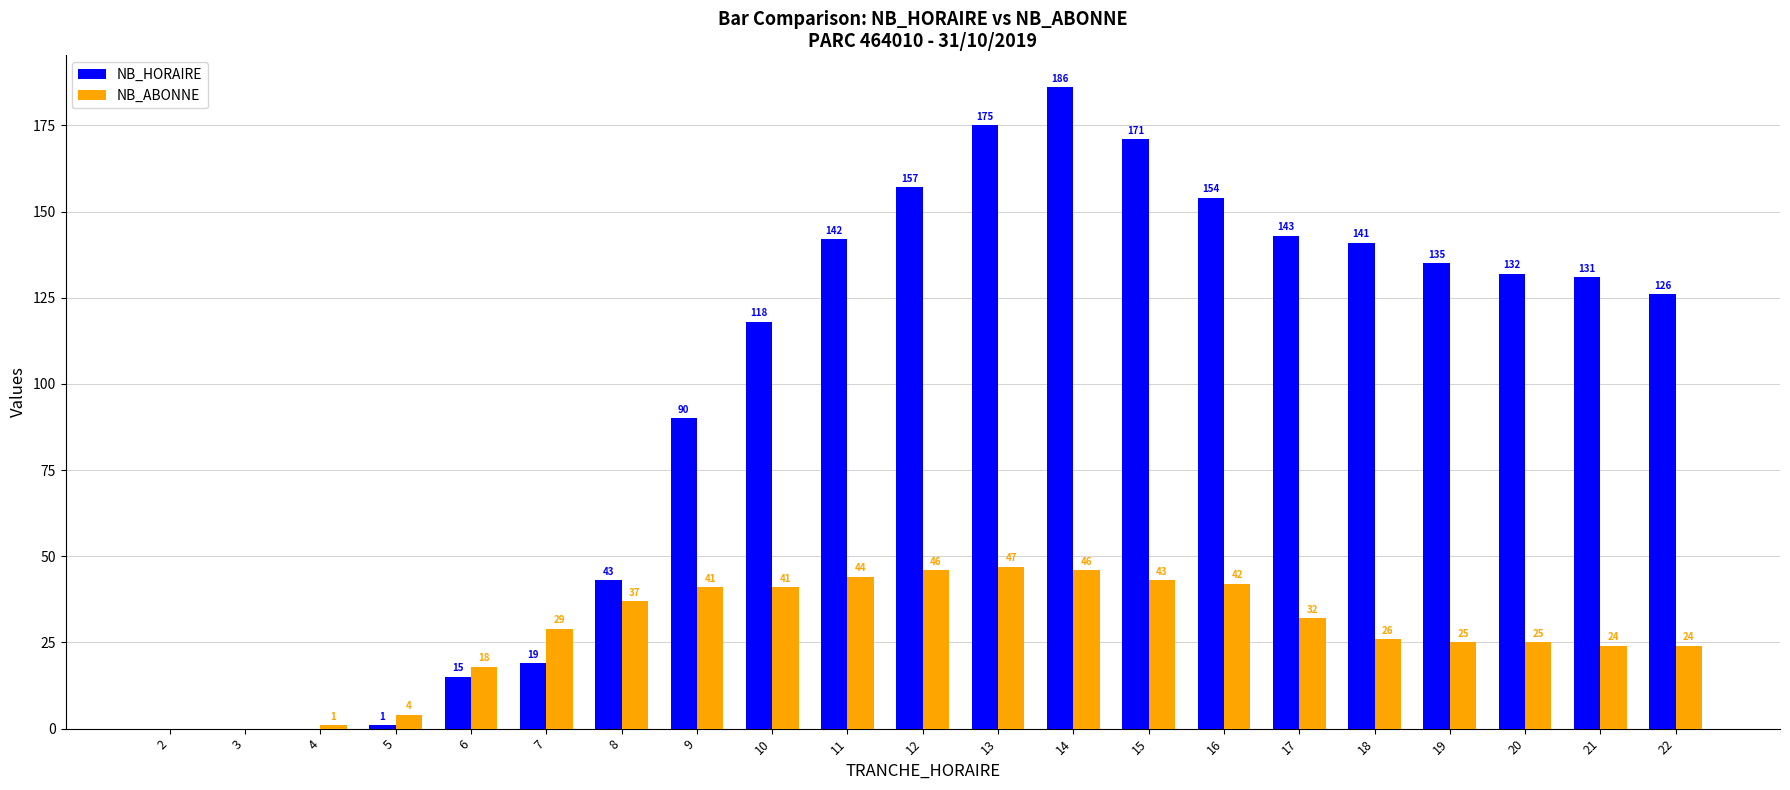

Which label corresponds to the largest value in the chart?

14